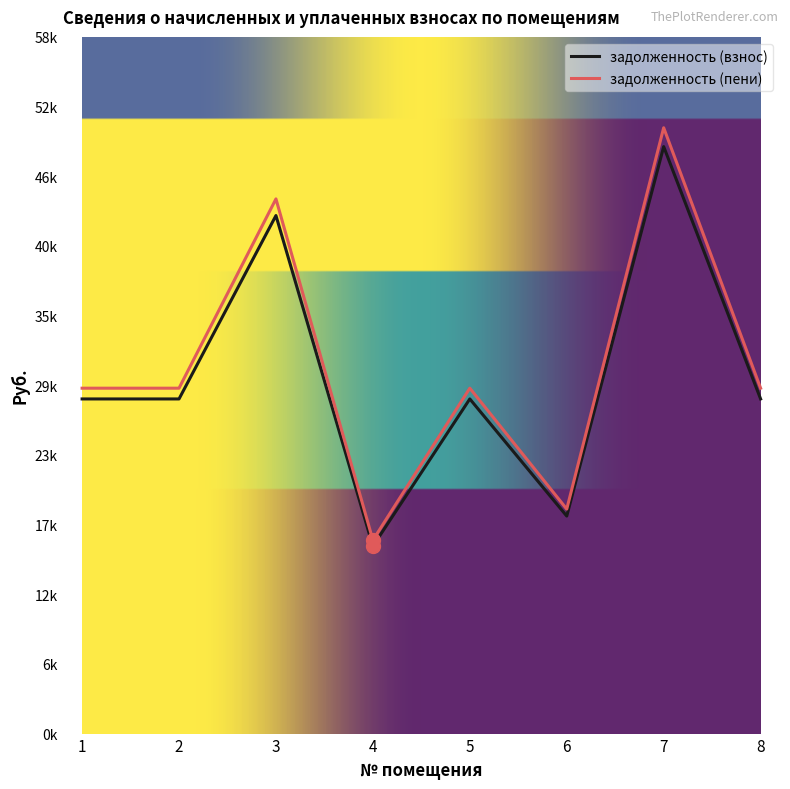

What are all the series names shown in the legend?

задолженность (взнос), задолженность (пени)